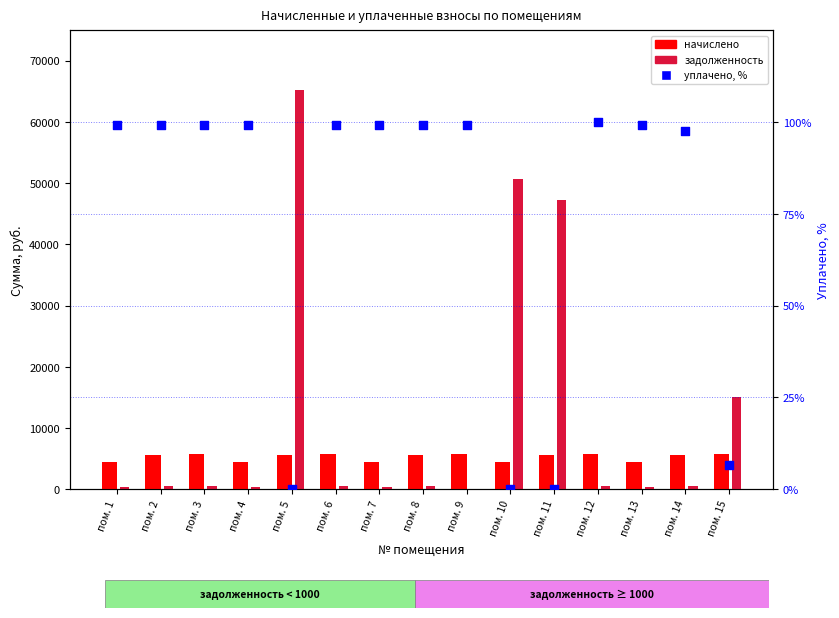

Is the value of задолженность at пом. 7 greater than the value of уплачено, % at пом. 7?

Yes